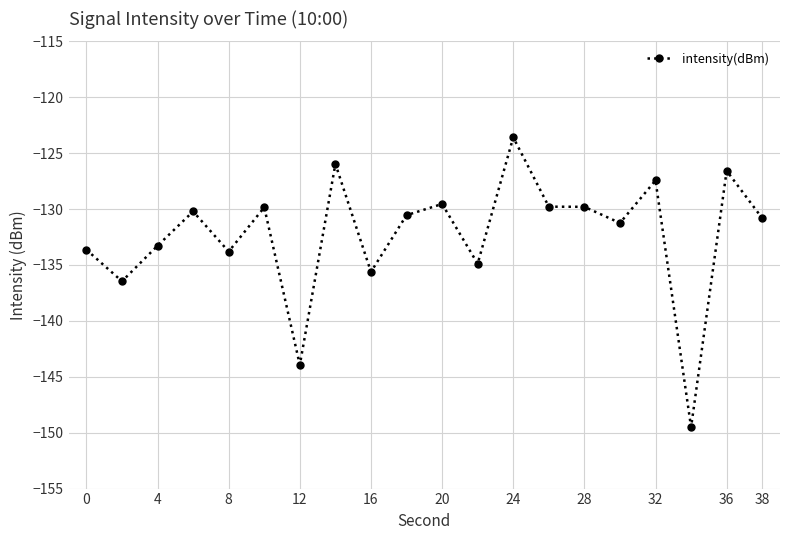

What is the difference between the maximum and second lowest values?

20.4